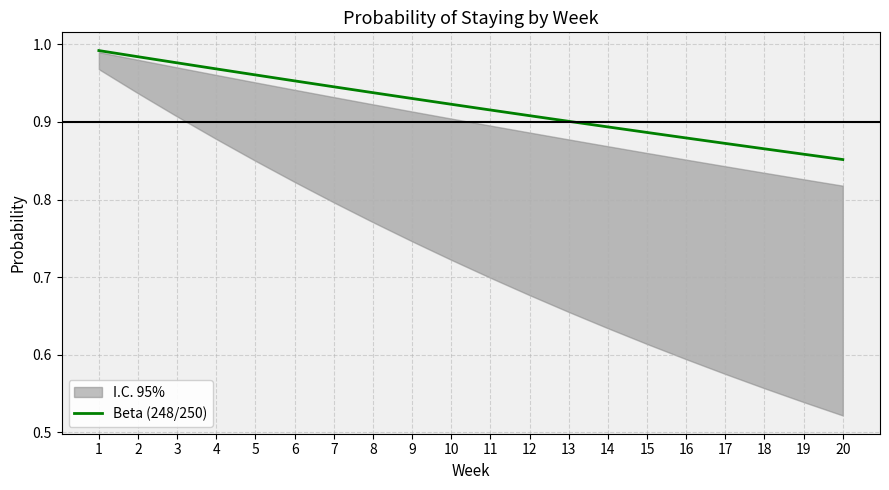

What is the difference between the maximum and minimum values?

0.1